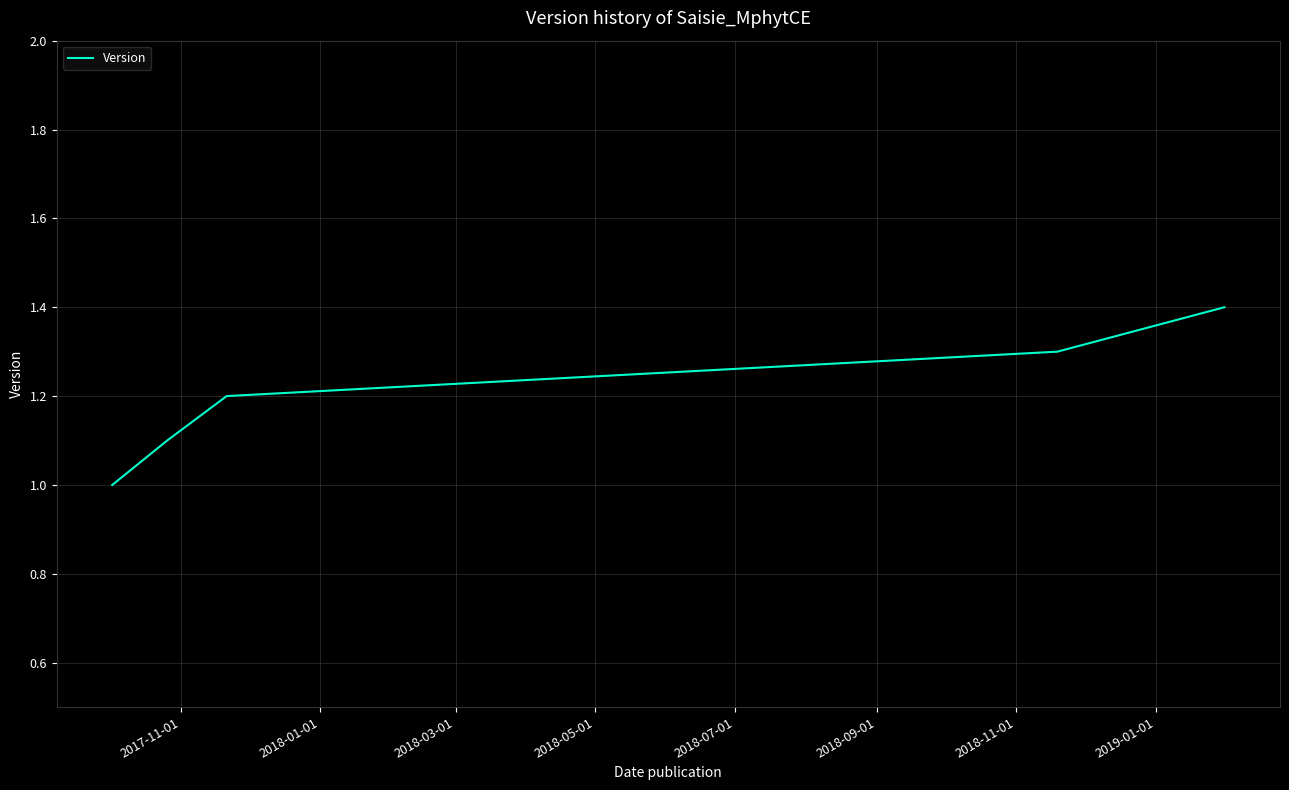

True or false: the data has more than 1 interior local peaks.

False